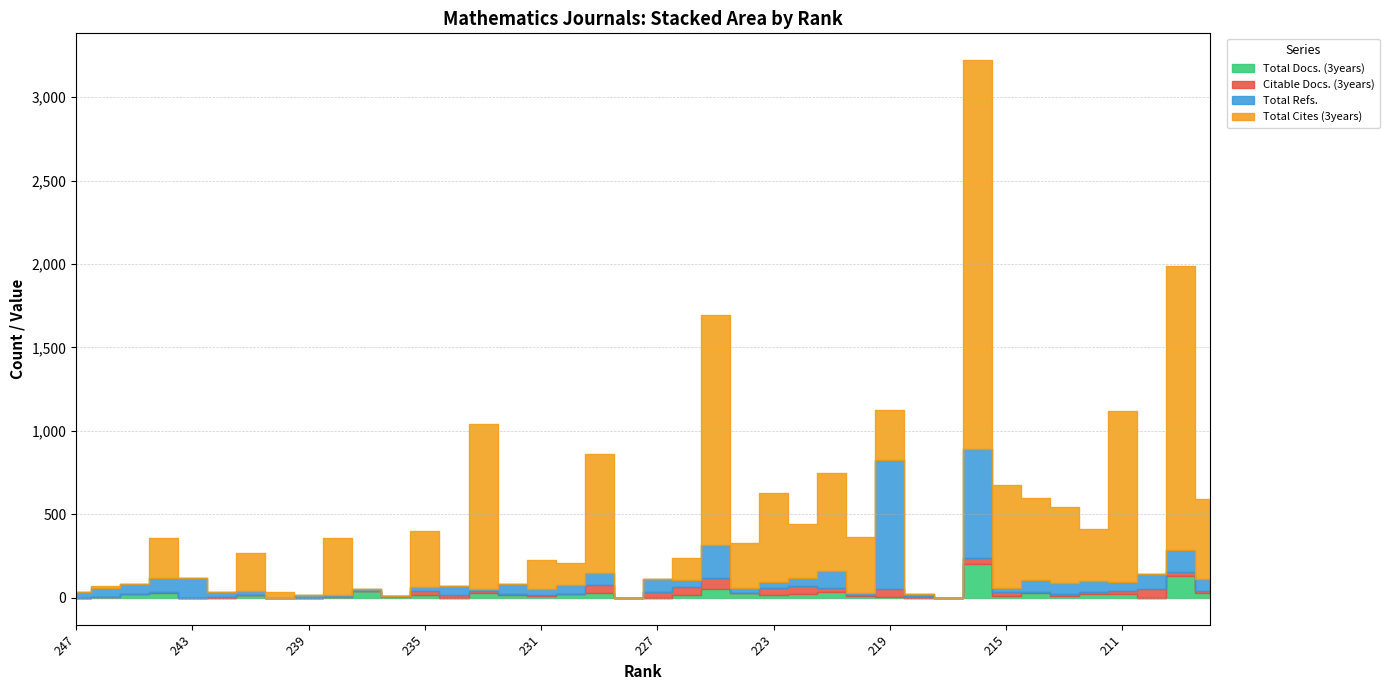

Read the Total Cites (3years) value at 240.

32